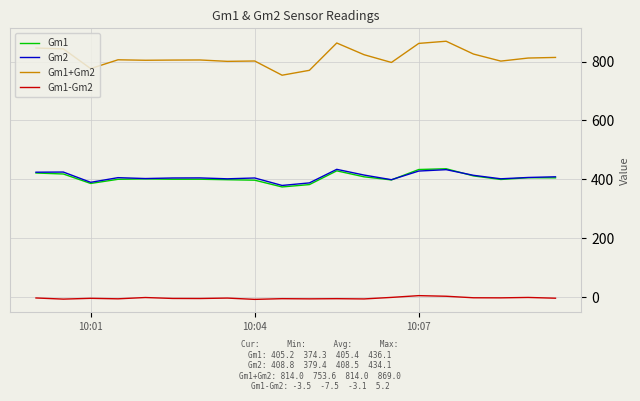

What is the lowest value of the Gm1+Gm2 series?

753.6